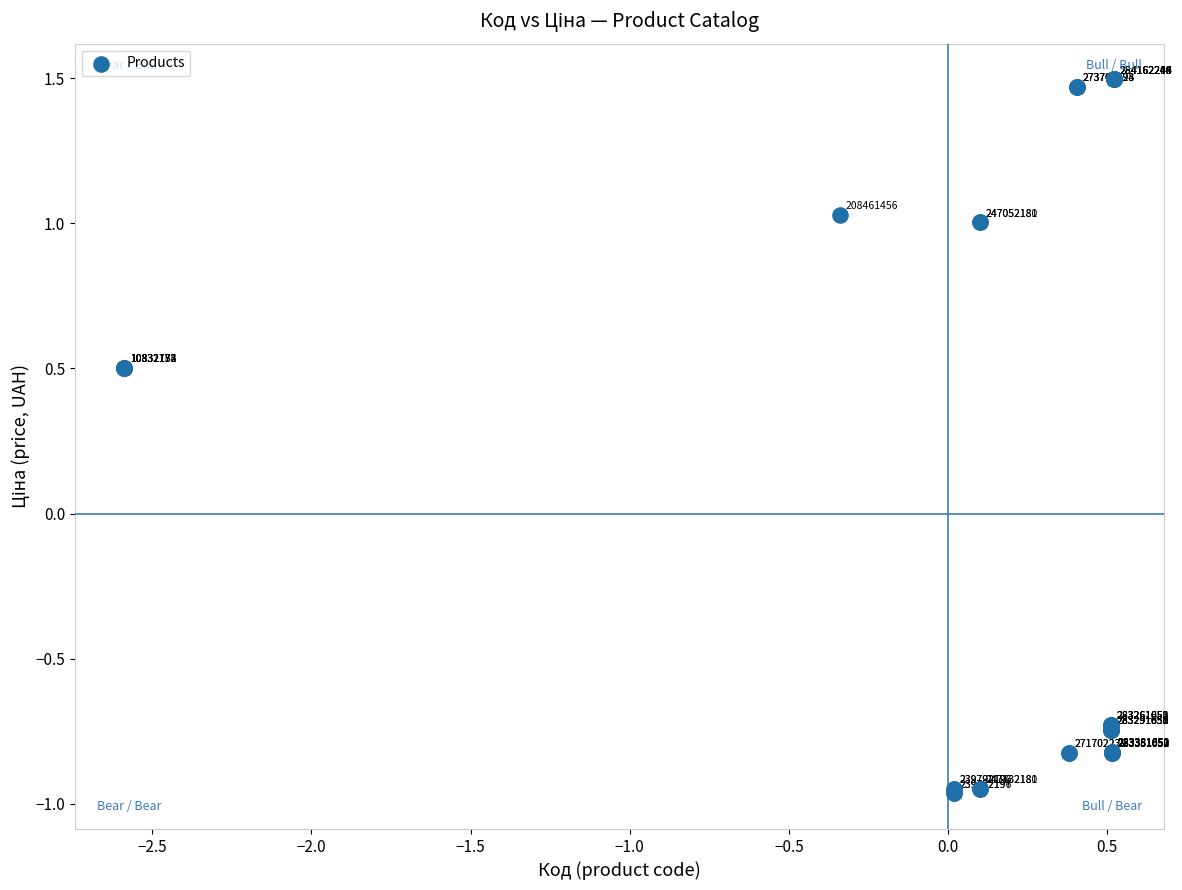

What Y value in the scatter plot is closest to 0?

0.5